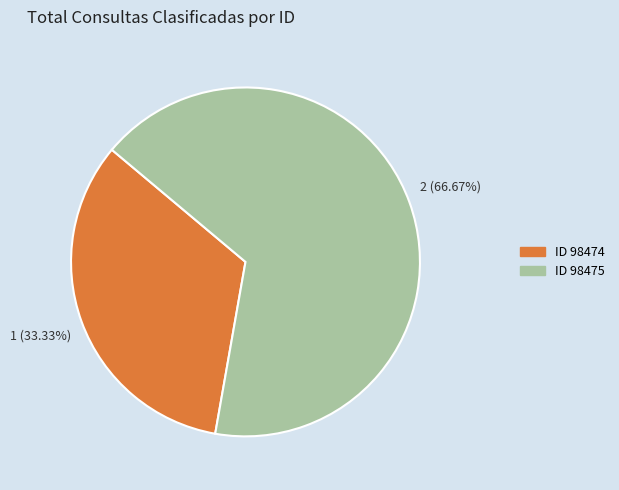

Is there any slice that represents more than half of the pie?

Yes